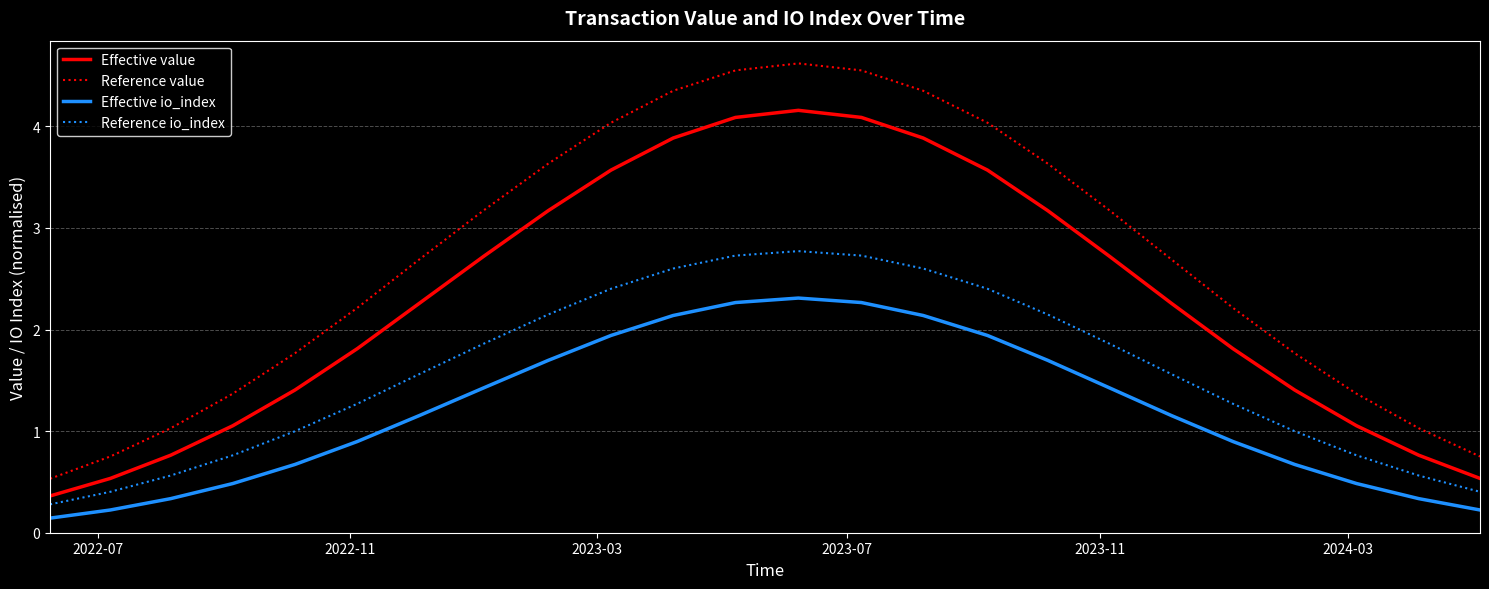

List the series in order of their peak value, lowest first.

Effective io_index, Reference io_index, Effective value, Reference value